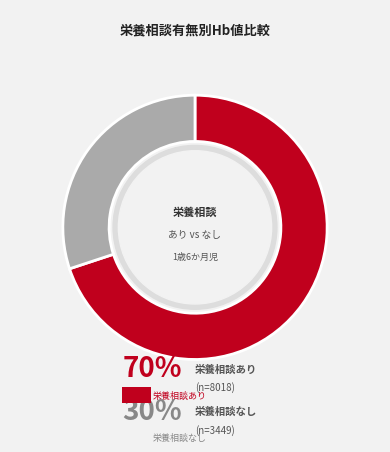

Count the number of slices in the pie.

2